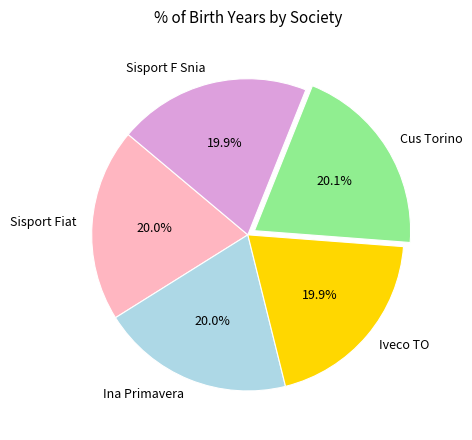

Count the number of slices in the pie.

5